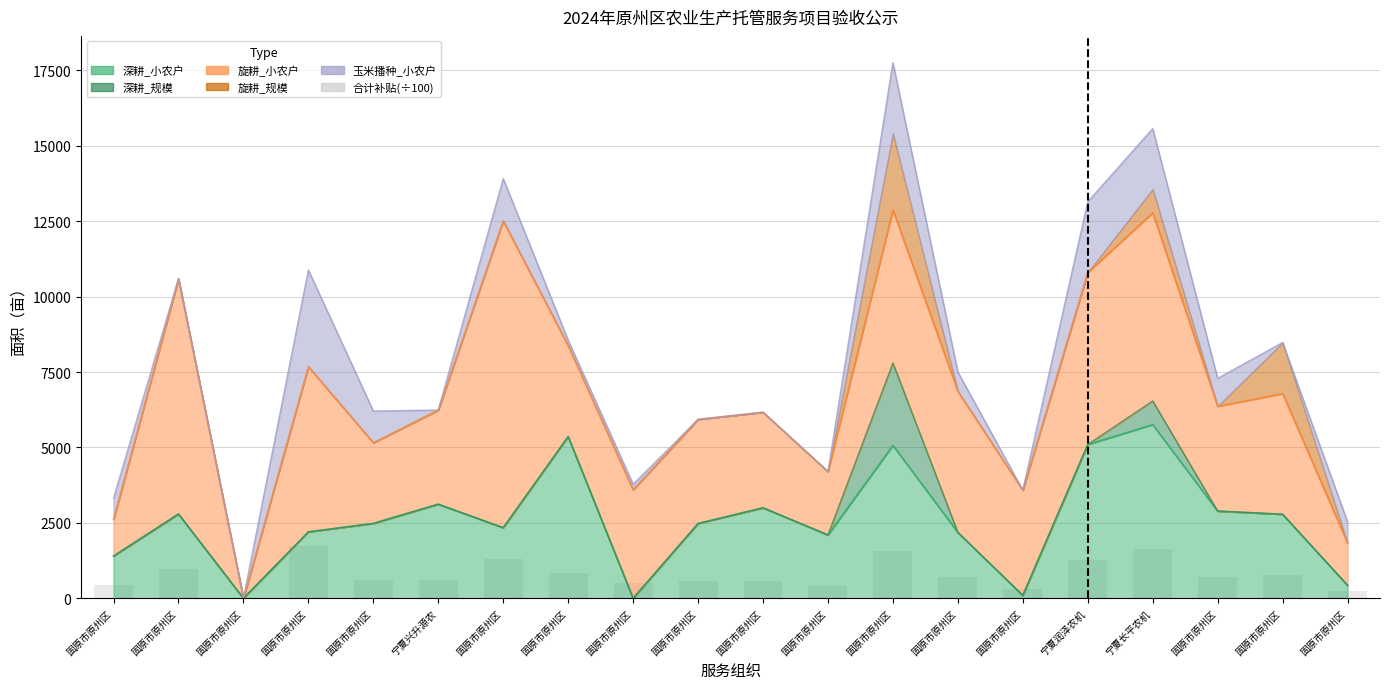

Reading right to left, what are all the values shown in this chart?

239.1	785.4	694.5	1620.0	1257.5	323.6	703.4	1573.8	399.0	585.0	558.6	496.5	825.2	1289.4	592.8	593.9	1738.9	0.0	981.4	433.4